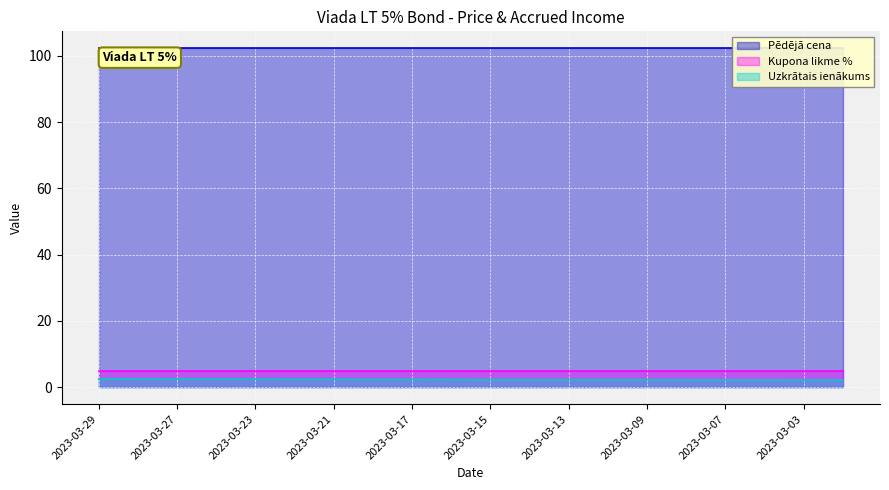

What is the value of the Pēdējā cena point at the 13th from the left?

102.3